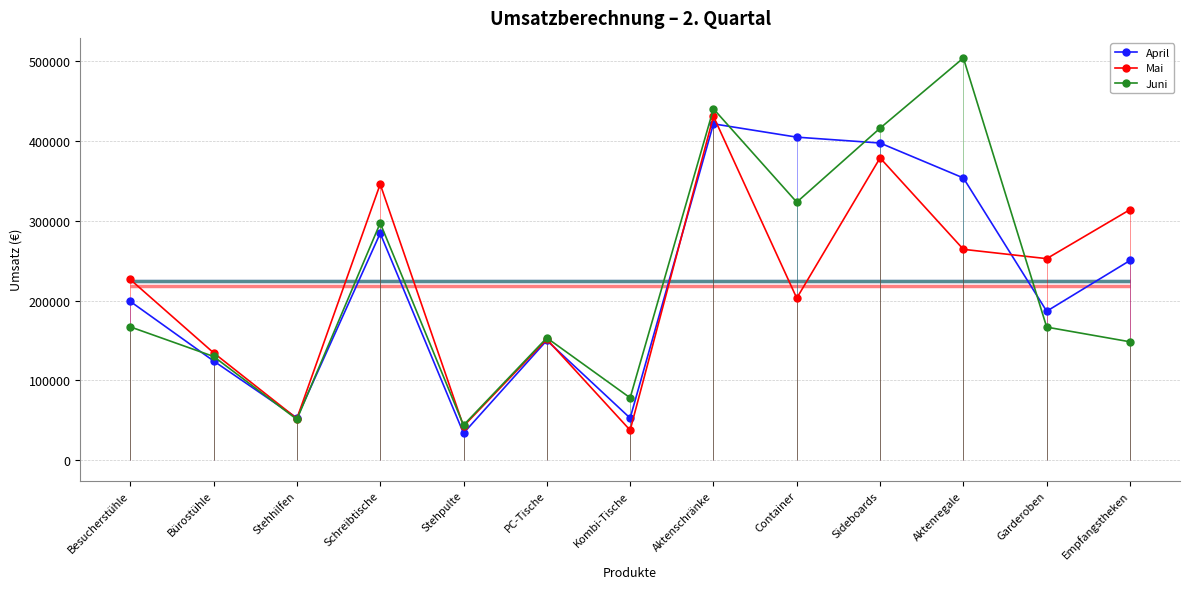

Reading left to right, list all the values displayed in this chart.

April: 198940	124440	53100	284160	34020	150150	52920	421120	404480	397110	353400	186660	250160
Mai: 226380	134640	52380	345600	42840	151550	37800	430520	203030	378510	264100	252450	313760
Juni: 167090	130050	51300	296960	44100	153300	78300	439920	323110	415710	503500	166770	148400